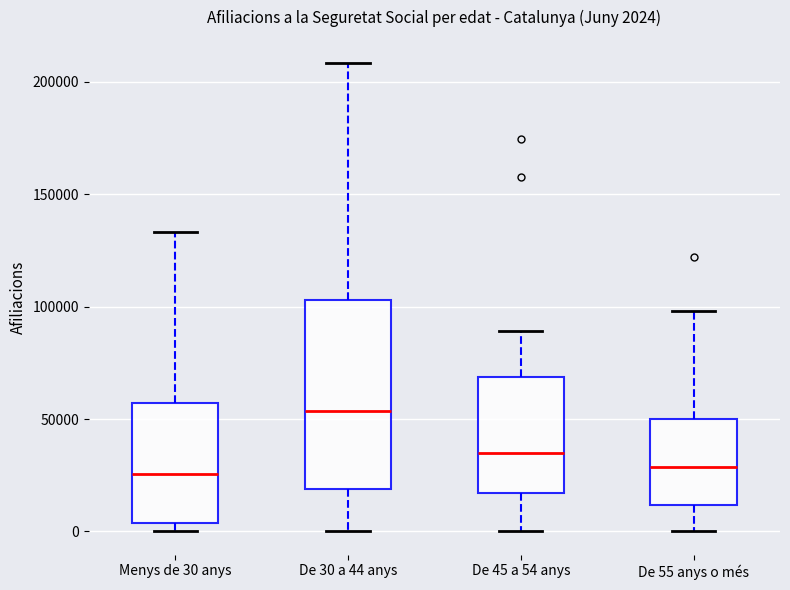

Which box has the highest median line?

De 30 a 44 anys